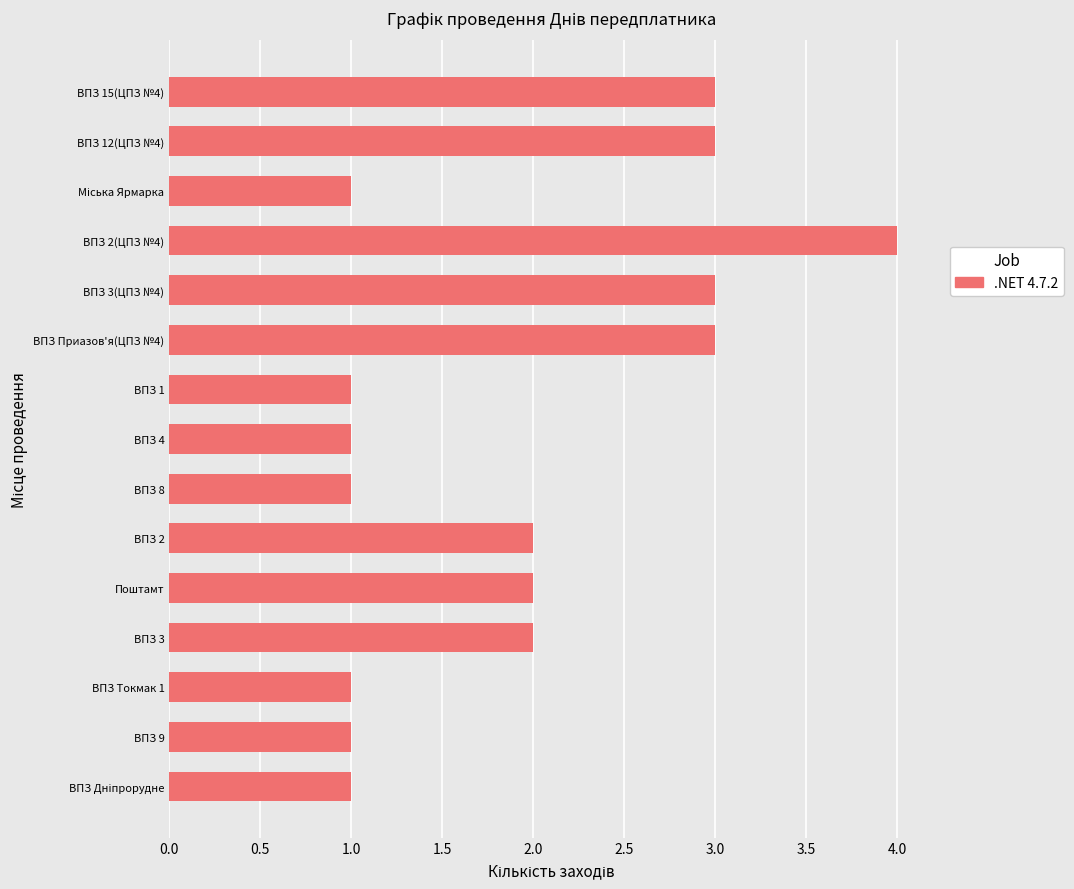

What is the difference between the maximum and second lowest values?

3